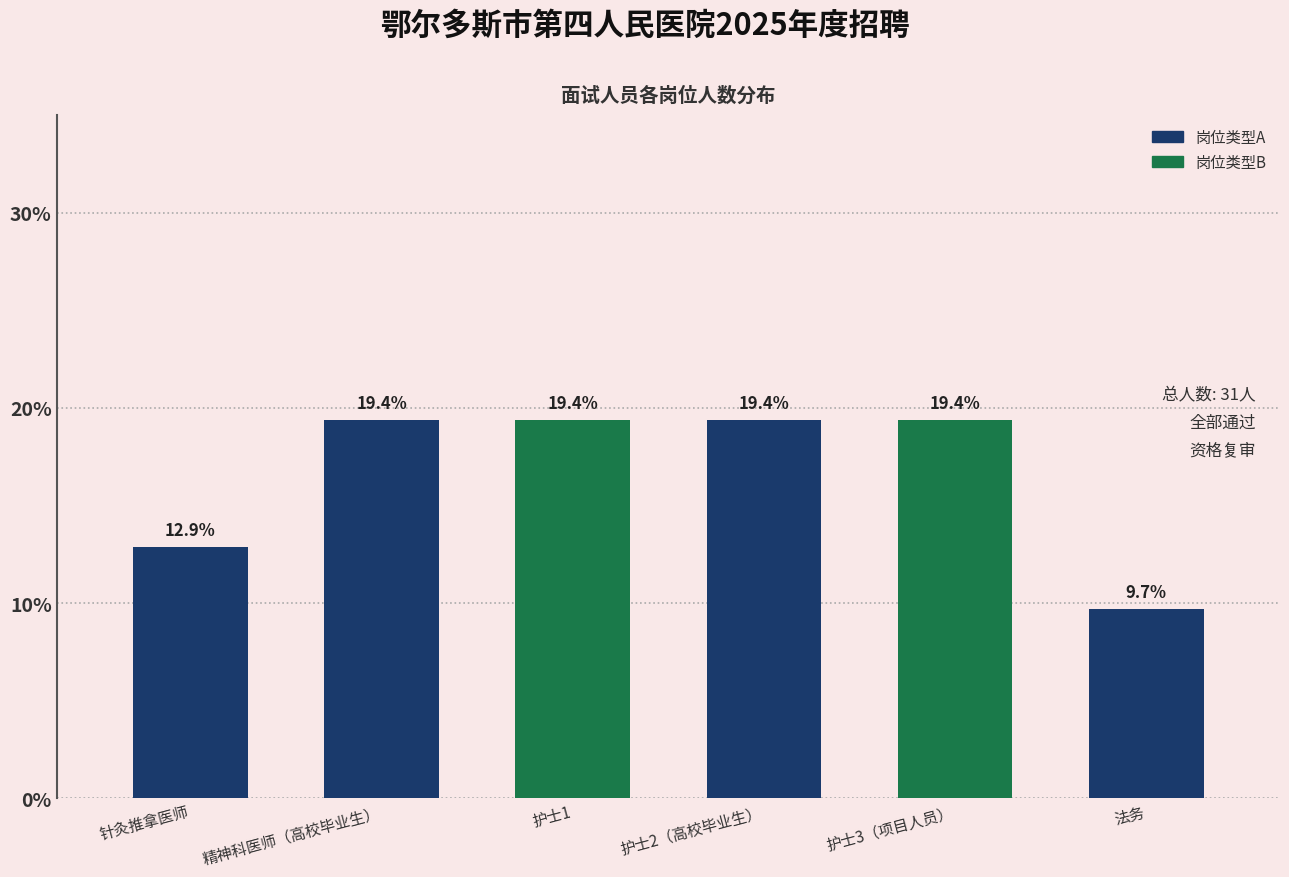

Reading right to left, transcribe all the data shown in this chart.

法务=9.7	护士3（项目人员）=19.4	护士2（高校毕业生）=19.4	护士1=19.4	精神科医师（高校毕业生）=19.4	针灸推拿医师=12.9